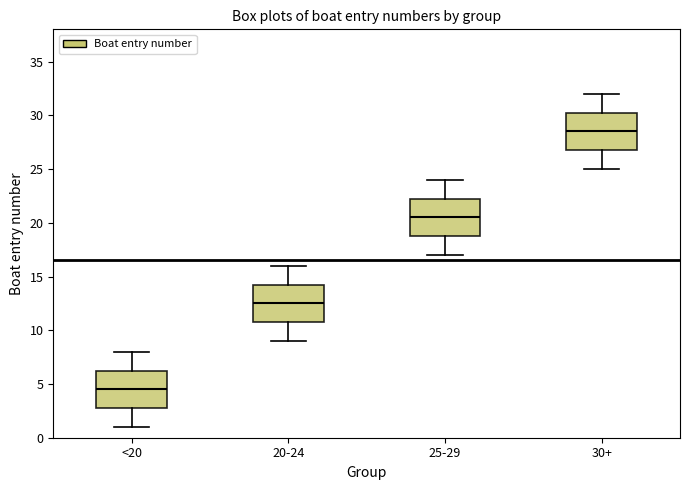

Reading left to right, read every box against the y-axis: the position of its median line, the range the box covers, and the ends of its whiskers. The values are not printed on the chart, so give them approximately, as read against the axis.

<20: median 4.5, box 3.0 to 6.5, whiskers 1.0 to 8.0
20-24: median 12.5, box 11.0 to 14.5, whiskers 9.0 to 16.0
25-29: median 20.5, box 19.0 to 22.5, whiskers 17.0 to 24.0
30+: median 28.5, box 27.0 to 30.5, whiskers 25.0 to 32.0